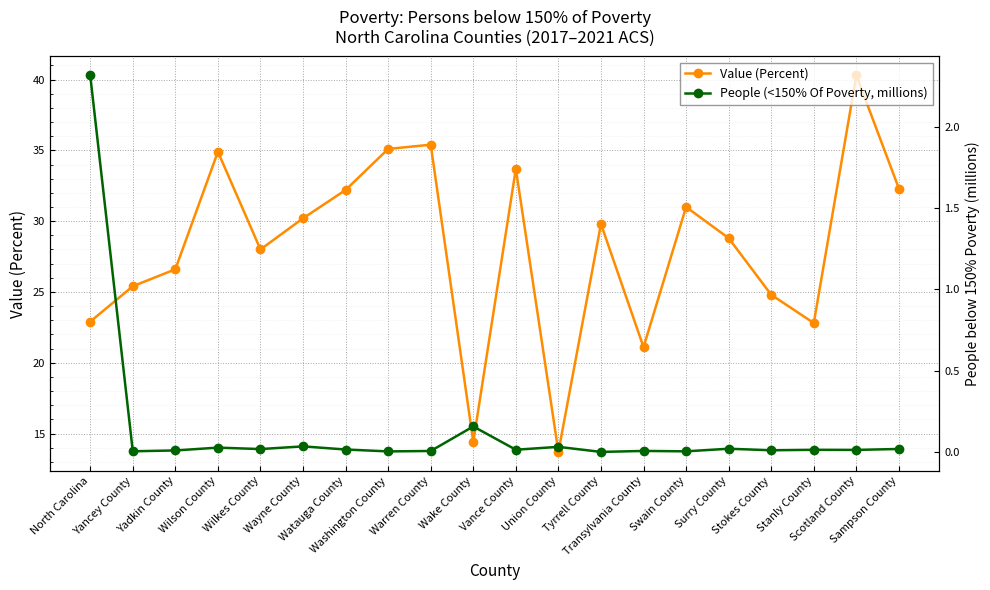

Which has a higher value, Wilkes County or Stanly County?

Wilkes County